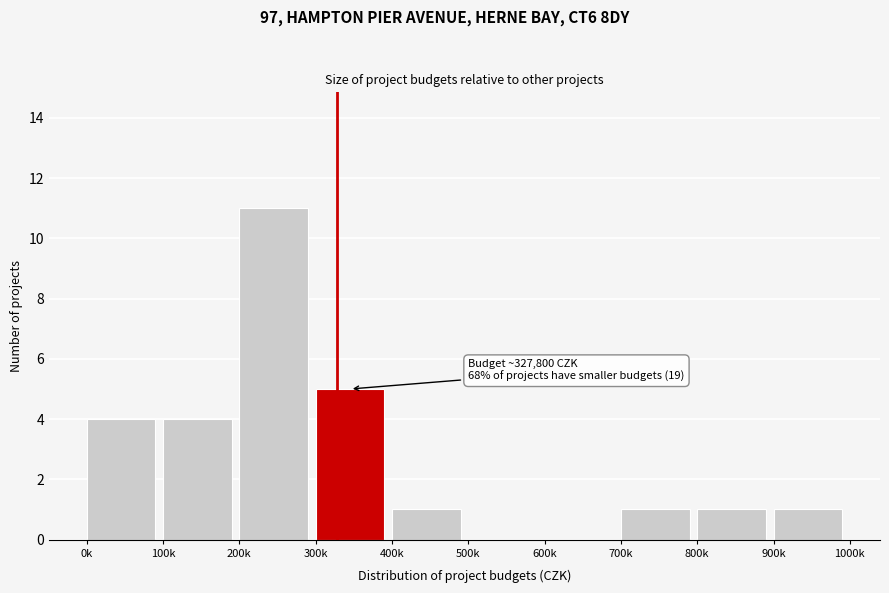

Reading left to right, what are all the values shown in this chart?

0k=4	100k=4	200k=11	300k=5	400k=1	500k=0	600k=0	700k=1	800k=1	900k=1